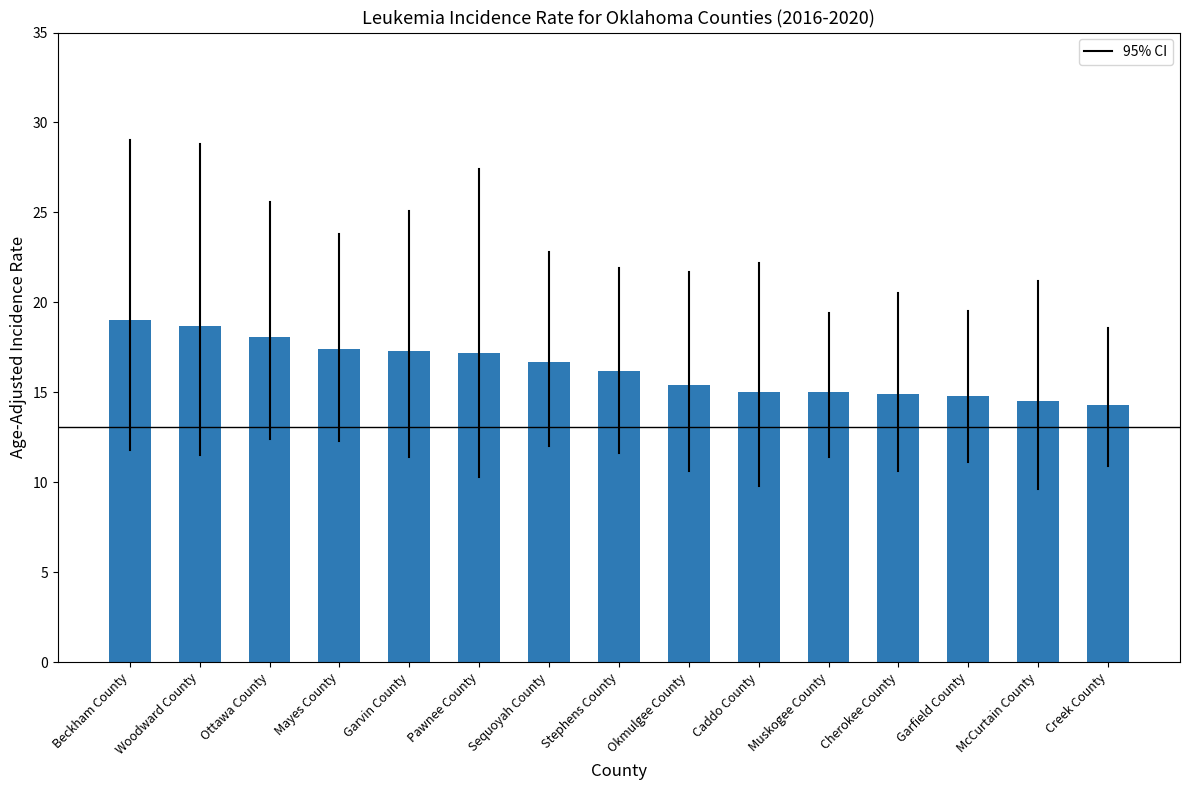

What is the approximate value at Creek County?

14.3